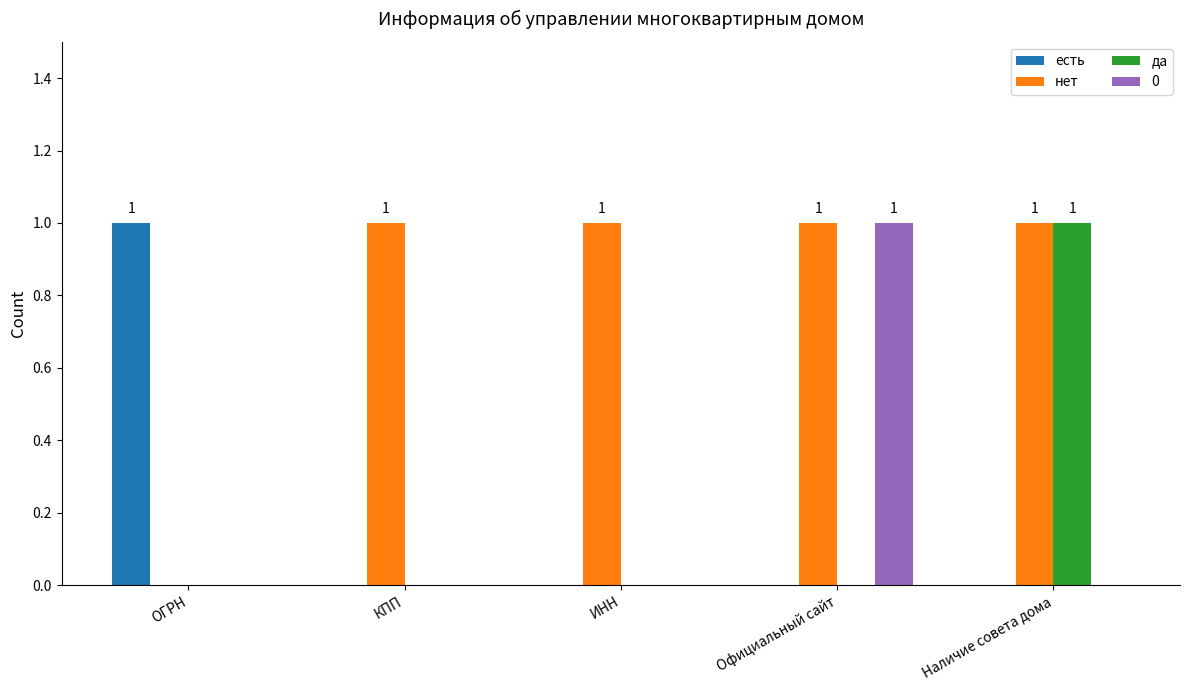

True or false: есть has a value of 0 at ИНН.

True